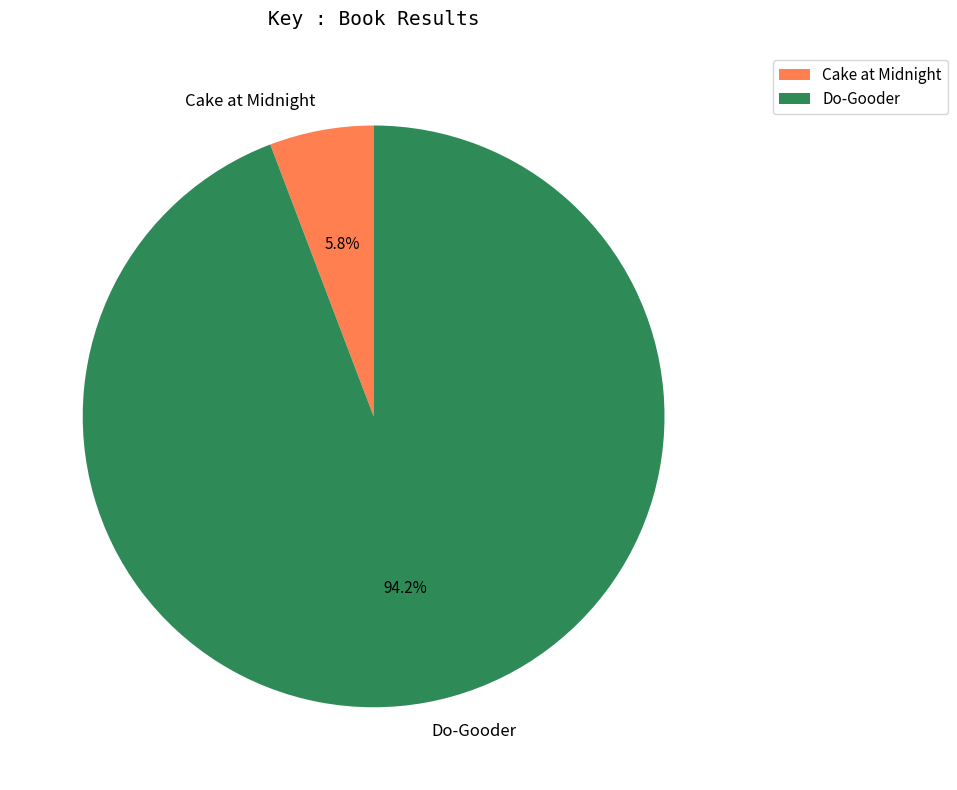

Which category has the smallest portion of the pie?

Cake at Midnight